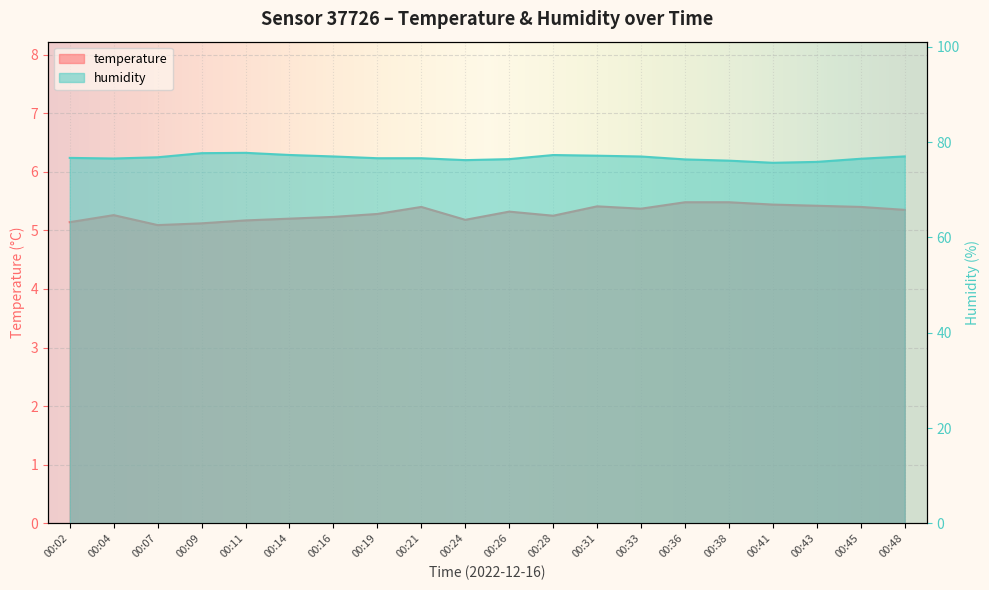

What is the sum of all temperature values?

106.0